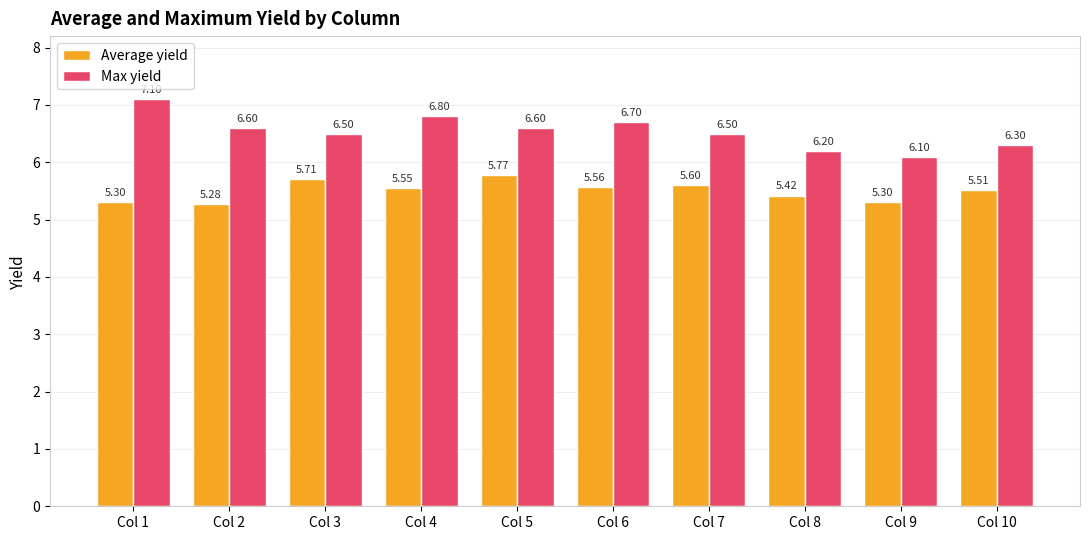

What is the spread (max minus min) of values at Col 5?

0.8